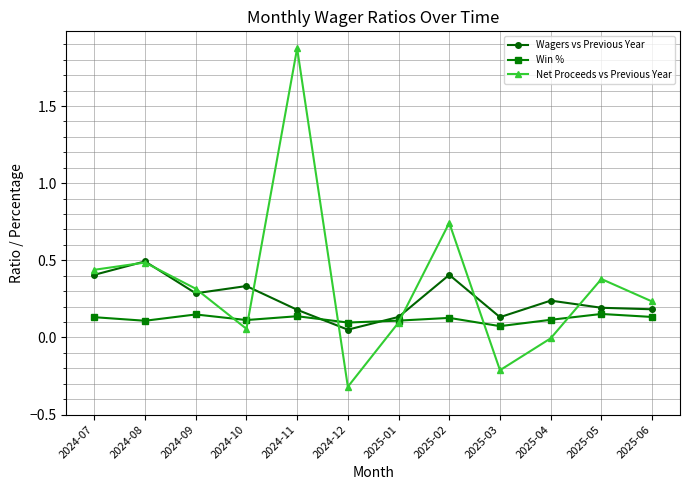

The Wagers vs Previous Year series shows 0.1 at 2025-06. True or false?

False